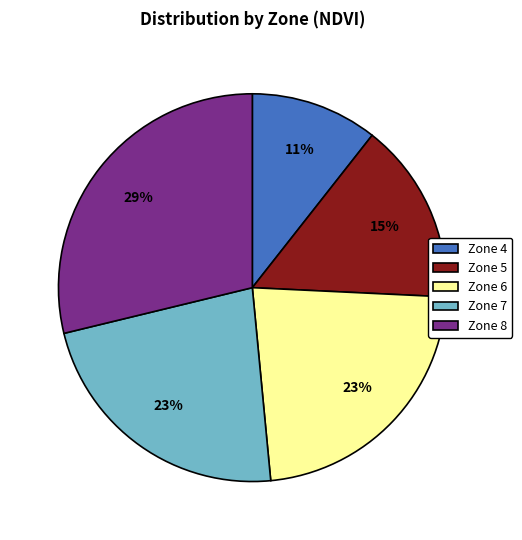

Is it true that Zone 6 is 17% of the pie?

False